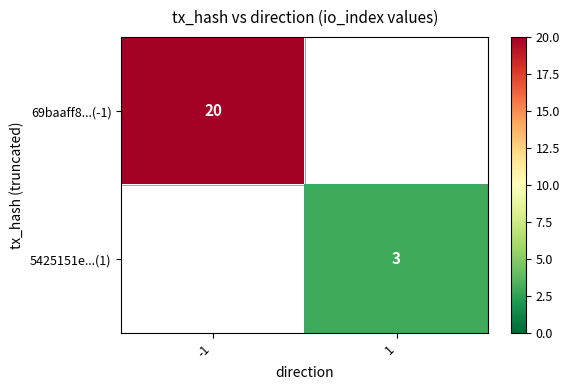

Is it true that 5425151e...(1) equals 3 at 1?

True